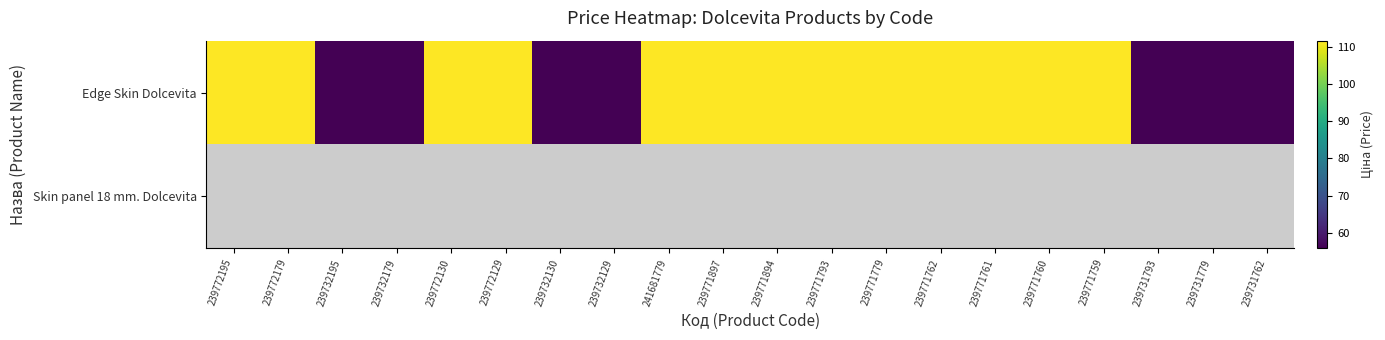

Rank the series at 239731793 from lowest to highest value.

Edge Skin Dolcevita, Skin panel 18 mm. Dolcevita